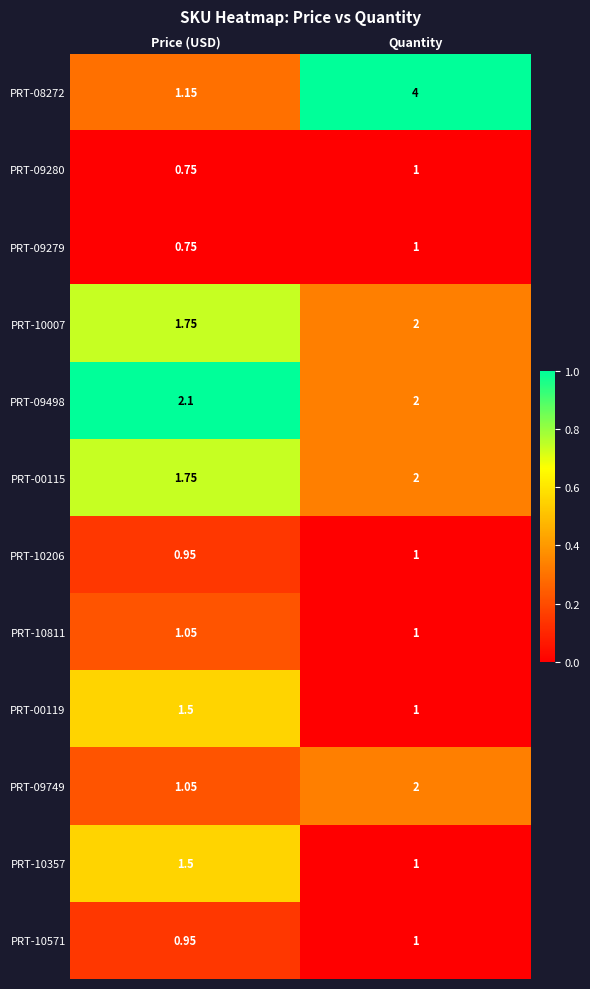

At which category is the sum across all series the highest?

Quantity